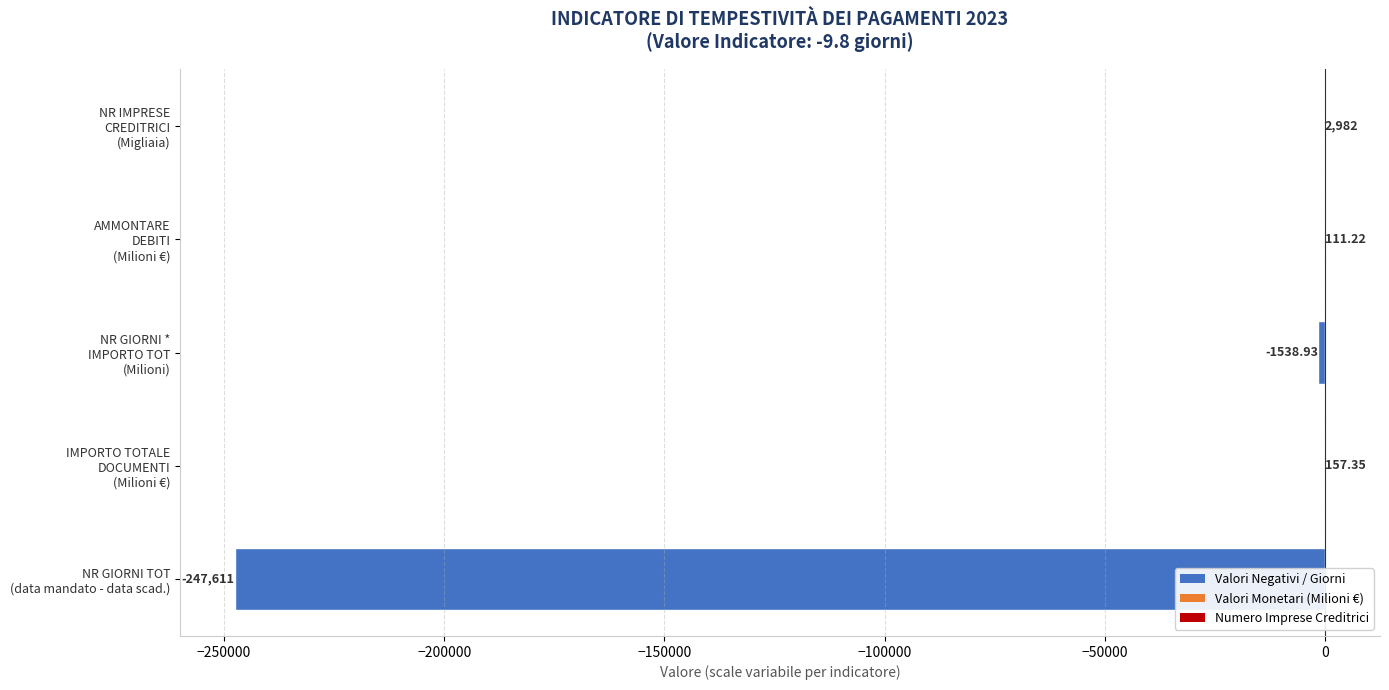

How many categories are shown in the chart?

5